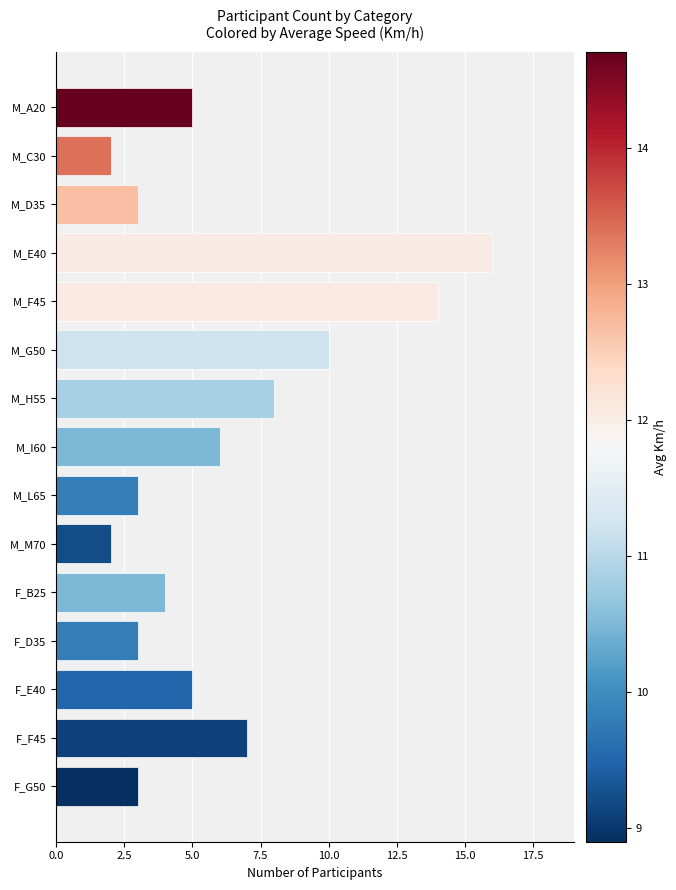

What is the change in value from M_M70 to F_B25?

+2